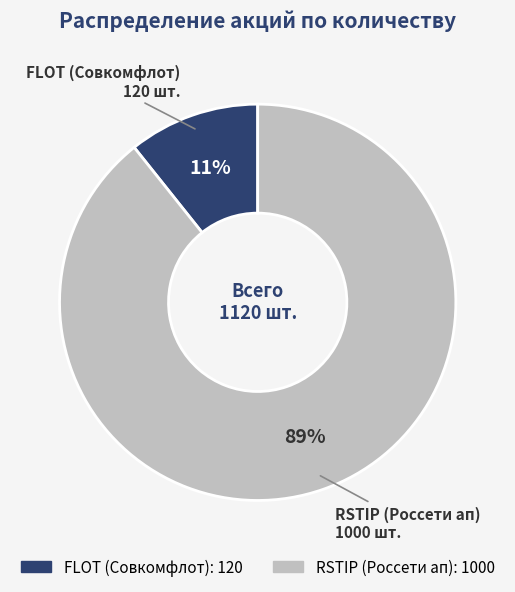

Do FLOT (Совкомфлот) and RSTIP (Россети ап) together represent more than half of the pie?

Yes